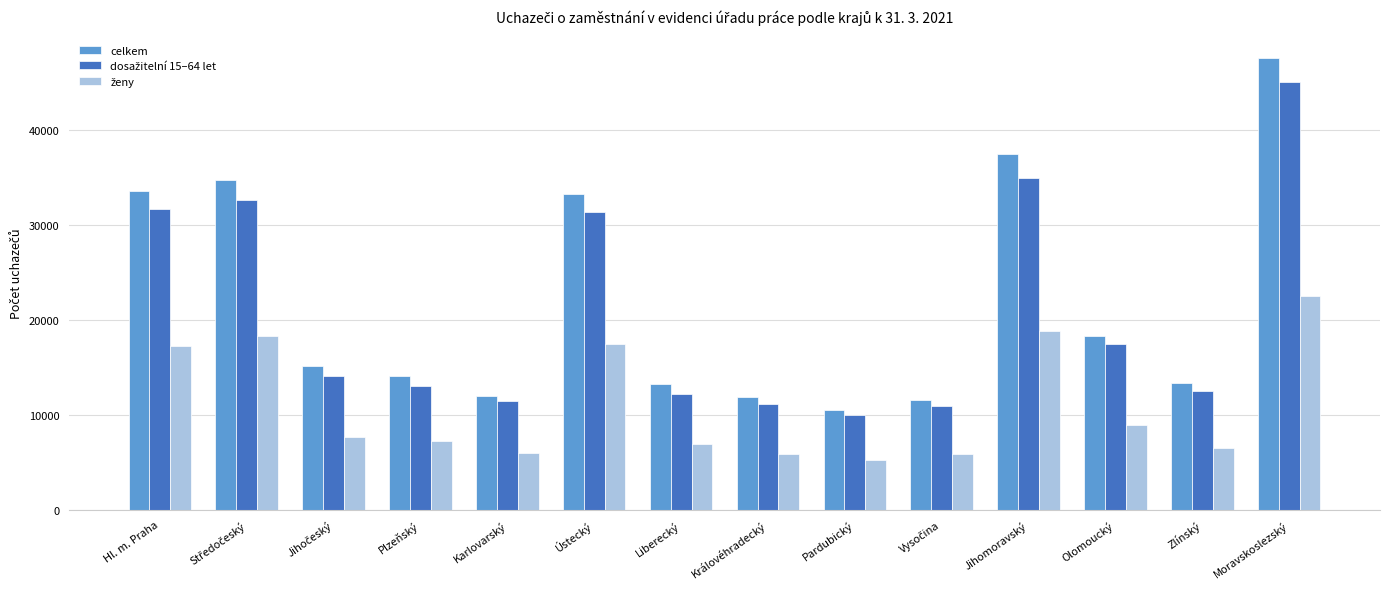

Which series has the largest total across all categories?

celkem